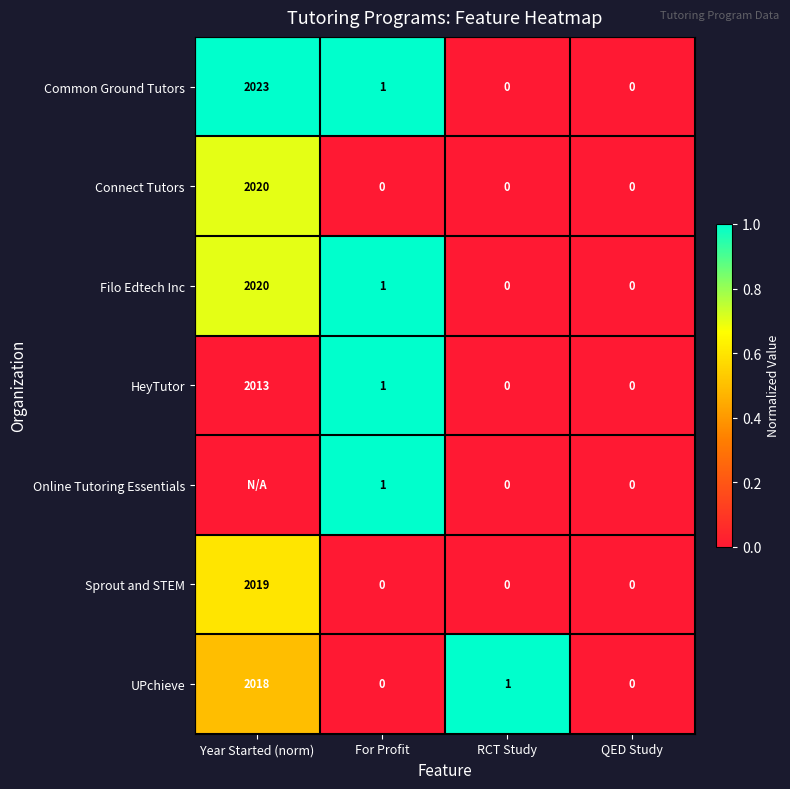

True or false: UPchieve has a value of 942 at For Profit.

False